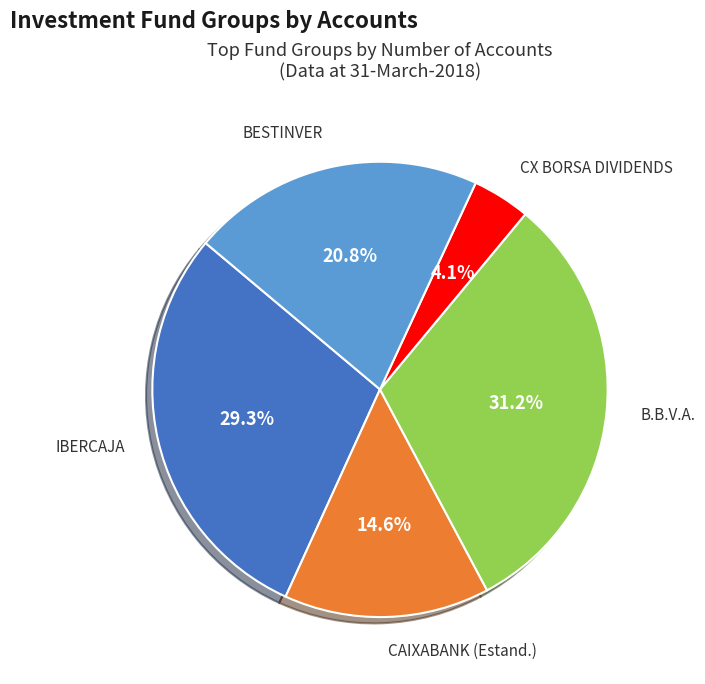

Is there a majority slice in this chart?

No